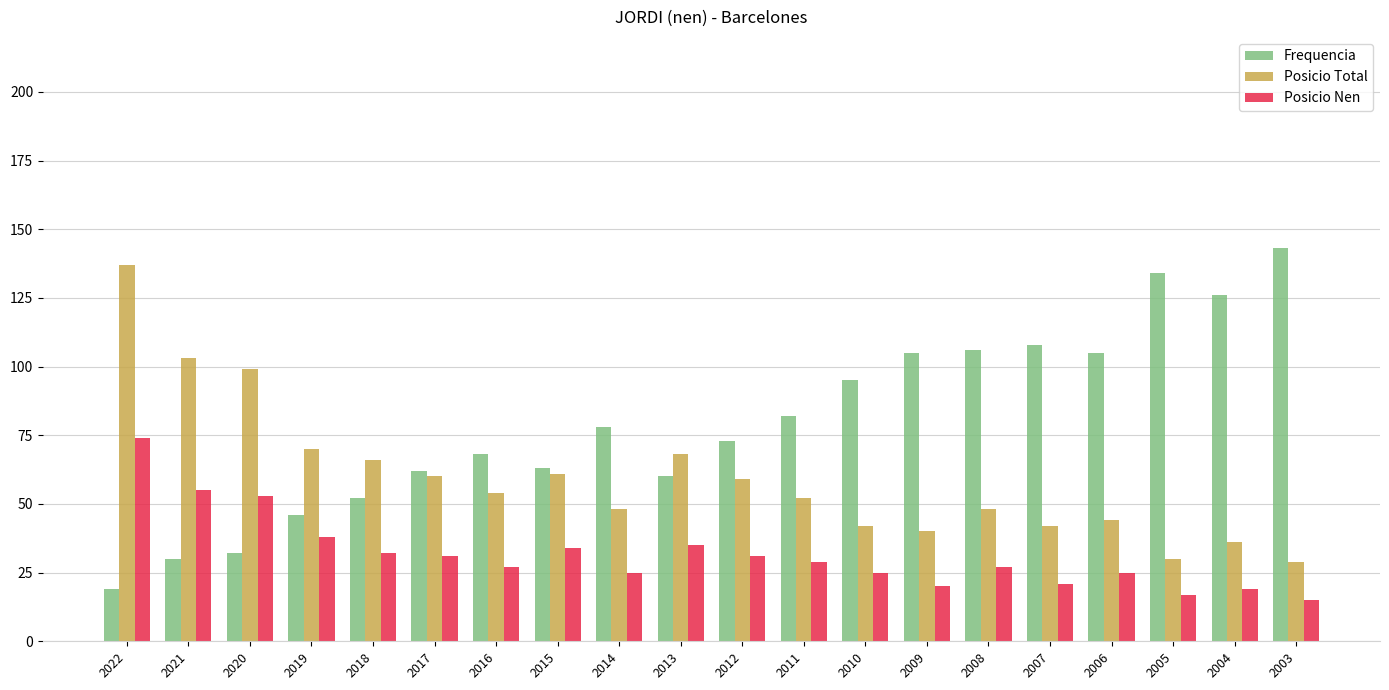

What is the difference between the highest and lowest values at 2013?

33